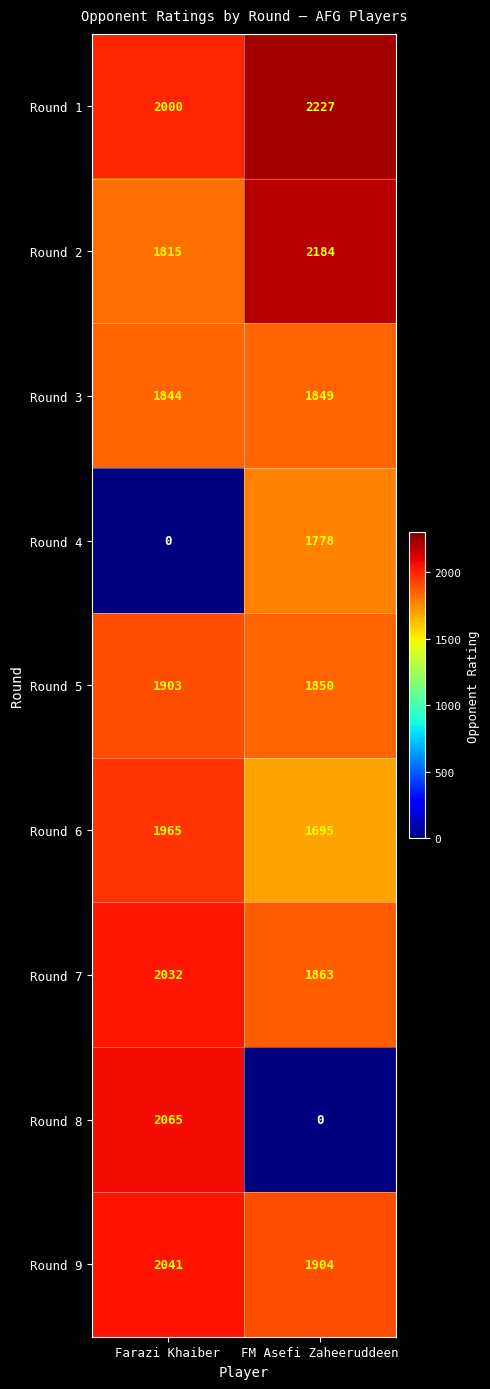

What is the difference between the Round 5 values at Farazi Khaiber and FM Asefi Zaheeruddeen?

53